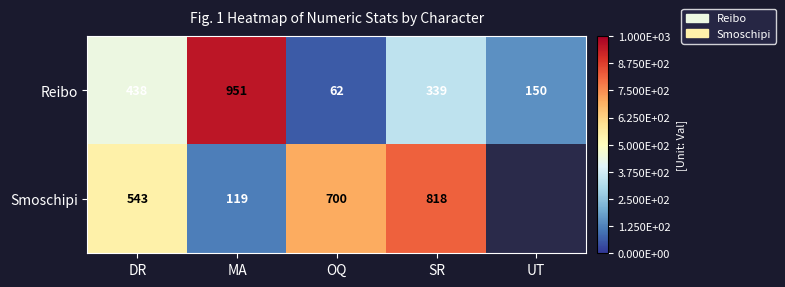

List the labels in order of Reibo value, largest first.

MA, DR, SR, UT, OQ